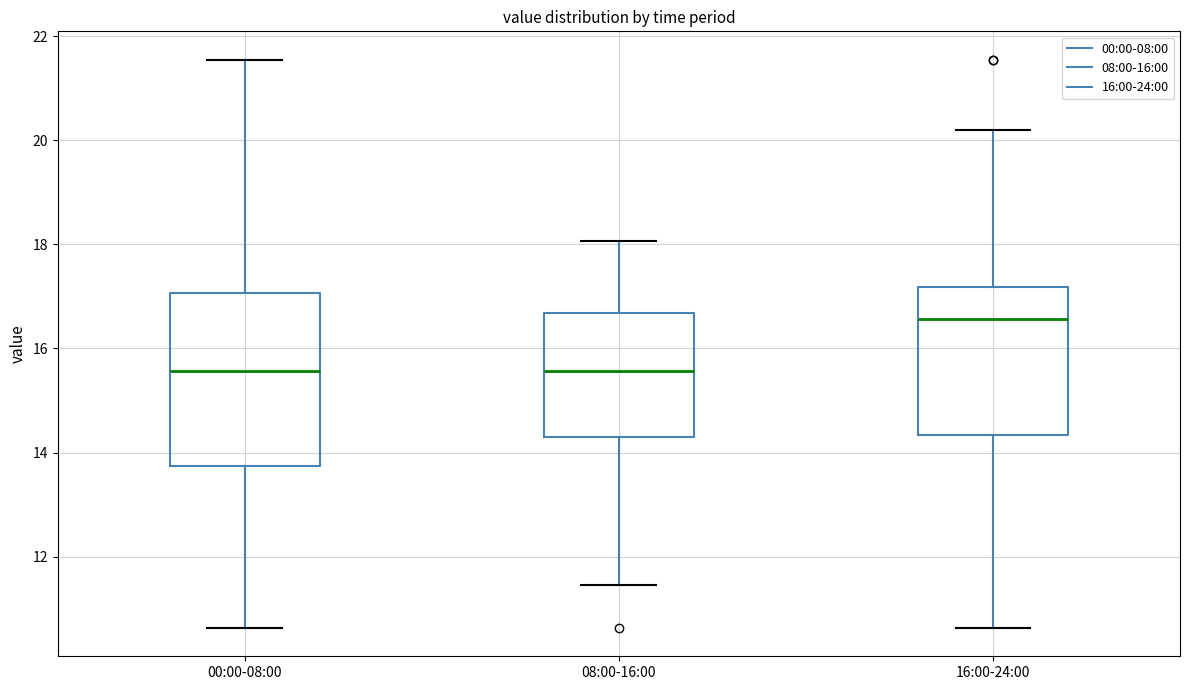

Reading left to right, read every box against the y-axis: the position of its median line, the range the box covers, and the ends of its whiskers. The values are not printed on the chart, so give them approximately, as read against the axis.

00:00-08:00: median 15.6, box 13.8 to 17.0, whiskers 10.6 to 21.6
08:00-16:00: median 15.6, box 14.4 to 16.6, whiskers 11.4 to 18.0
16:00-24:00: median 16.6, box 14.4 to 17.2, whiskers 10.6 to 20.2